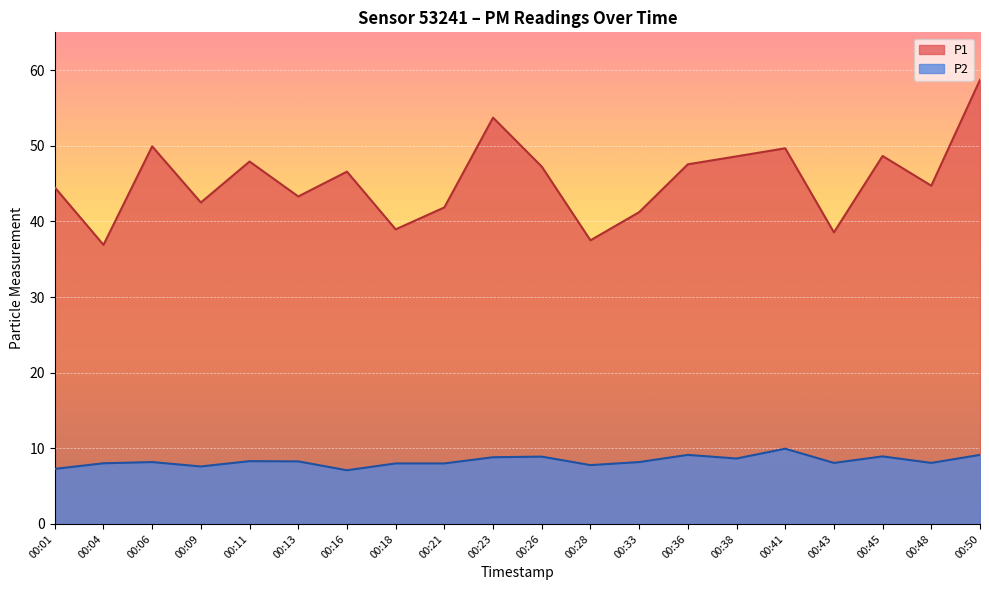

Reading left to right, what are all the values shown in this chart?

P1: 44.5	36.9	49.9	42.5	47.9	43.3	46.6	39.0	41.9	53.7	47.2	37.5	41.2	47.5	48.6	49.7	38.5	48.6	44.7	58.7
P2: 7.3	8.0	8.2	7.6	8.3	8.3	7.1	8.0	8.0	8.8	8.9	7.8	8.2	9.1	8.7	9.9	8.1	8.9	8.1	9.1